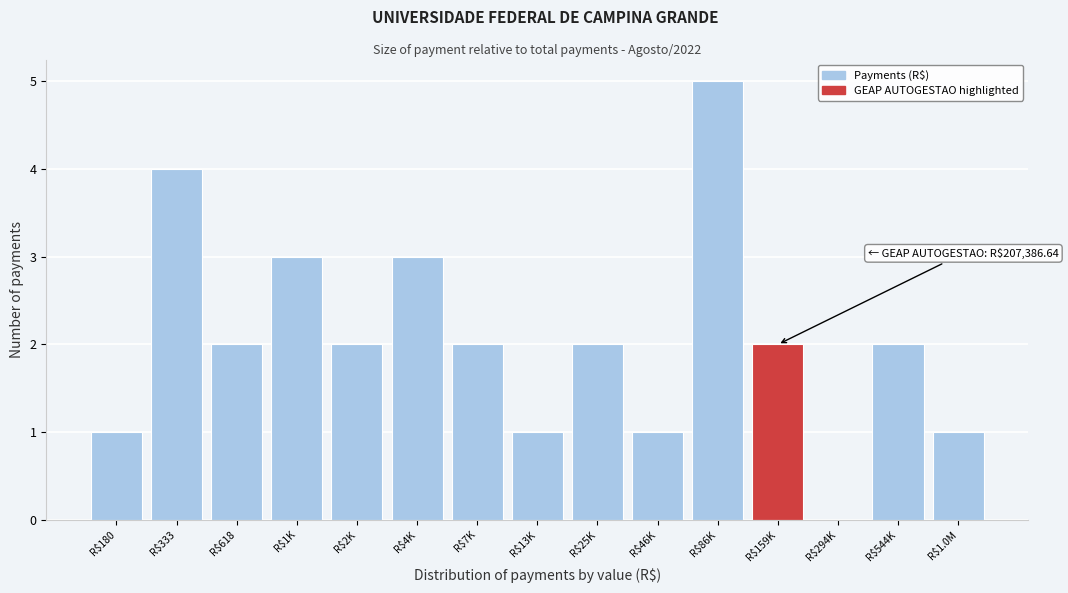

What is the maximum value shown in the chart?

5